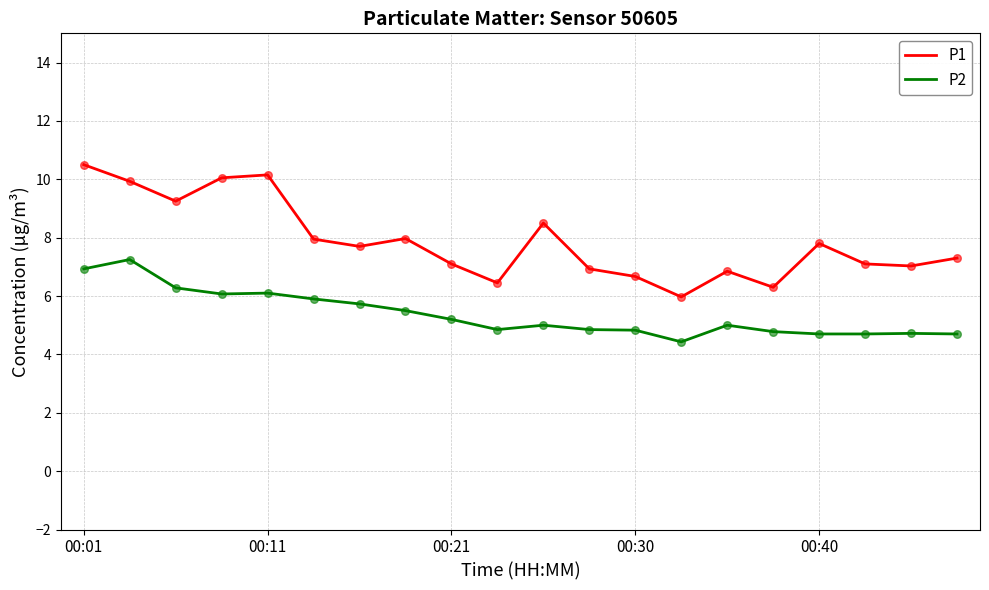

Which series has the largest total across all categories?

P1